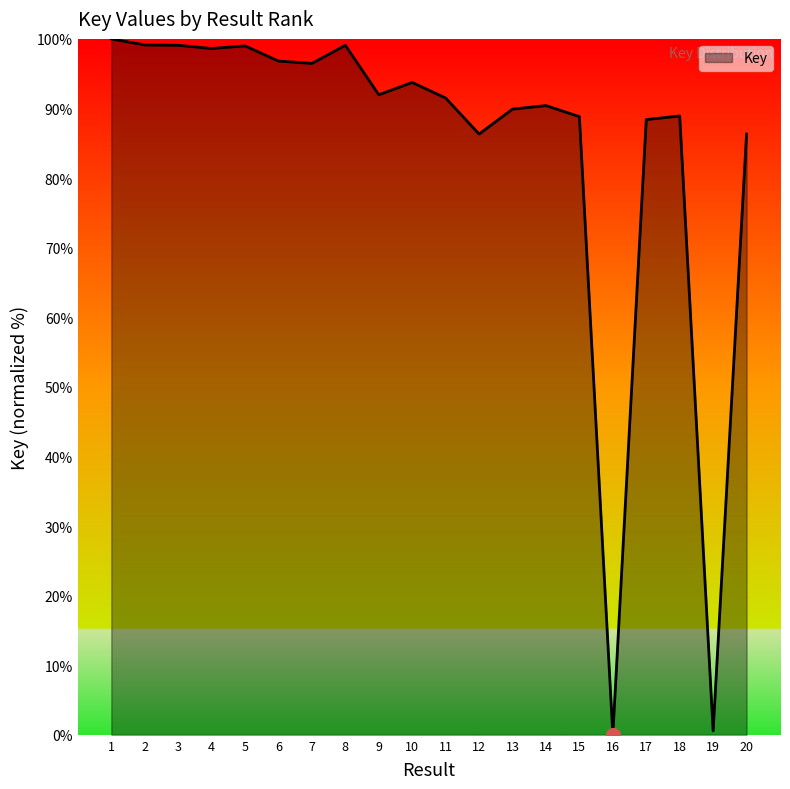

What is the average value?

84.3